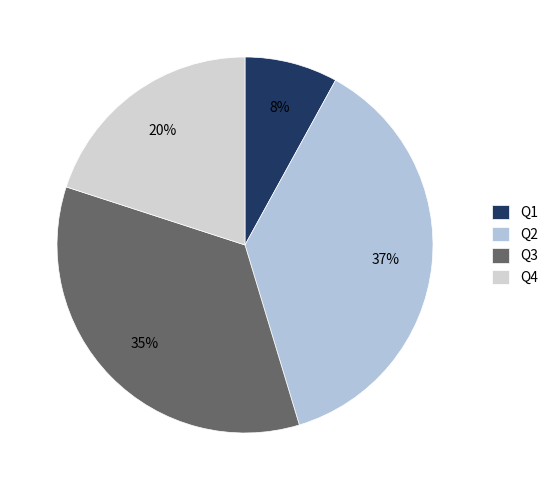

Is it true that Q1 is 8% of the pie?

True